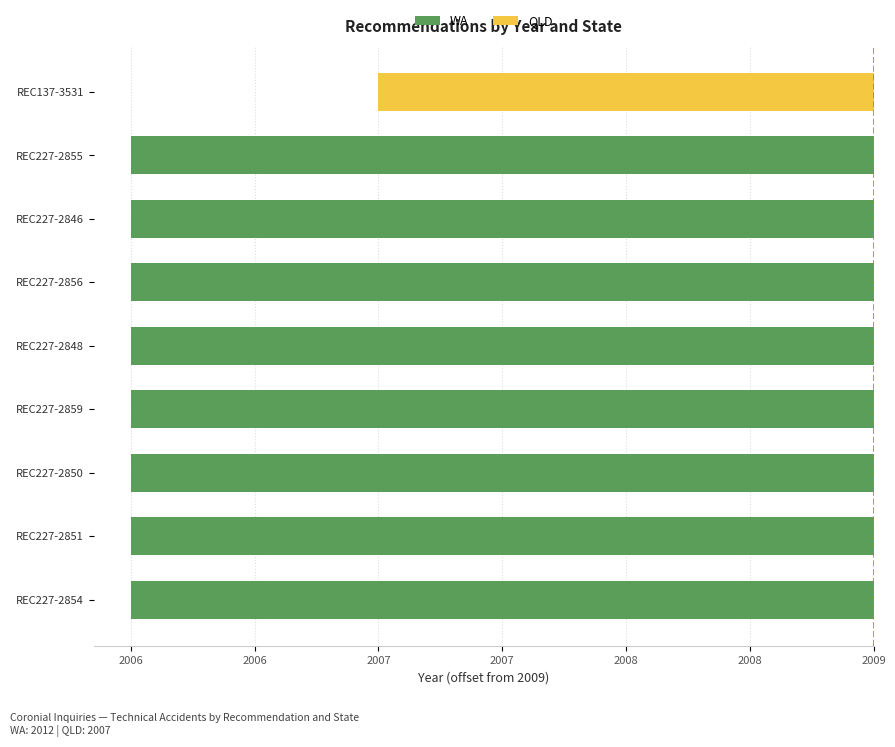

How many negative values does the WA series have?

8